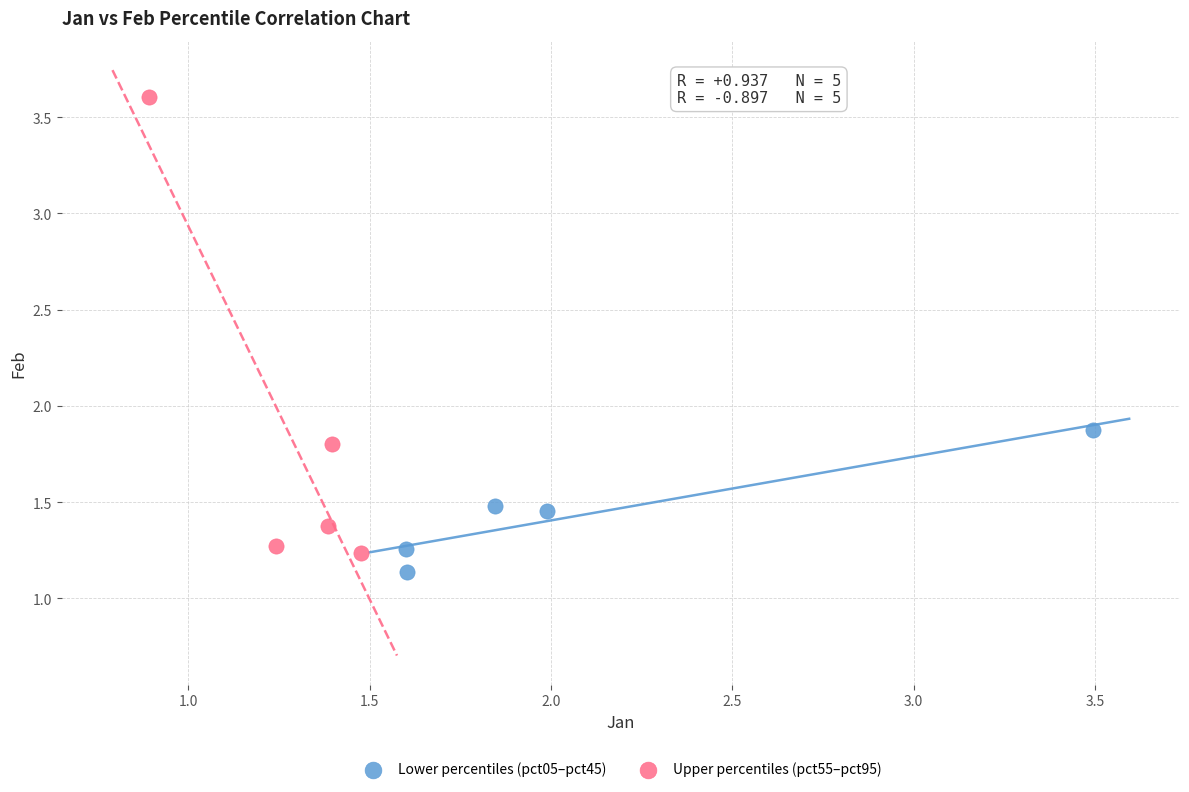

Which series reaches the minimum Y coordinate?

Lower percentiles (pct05–pct45)